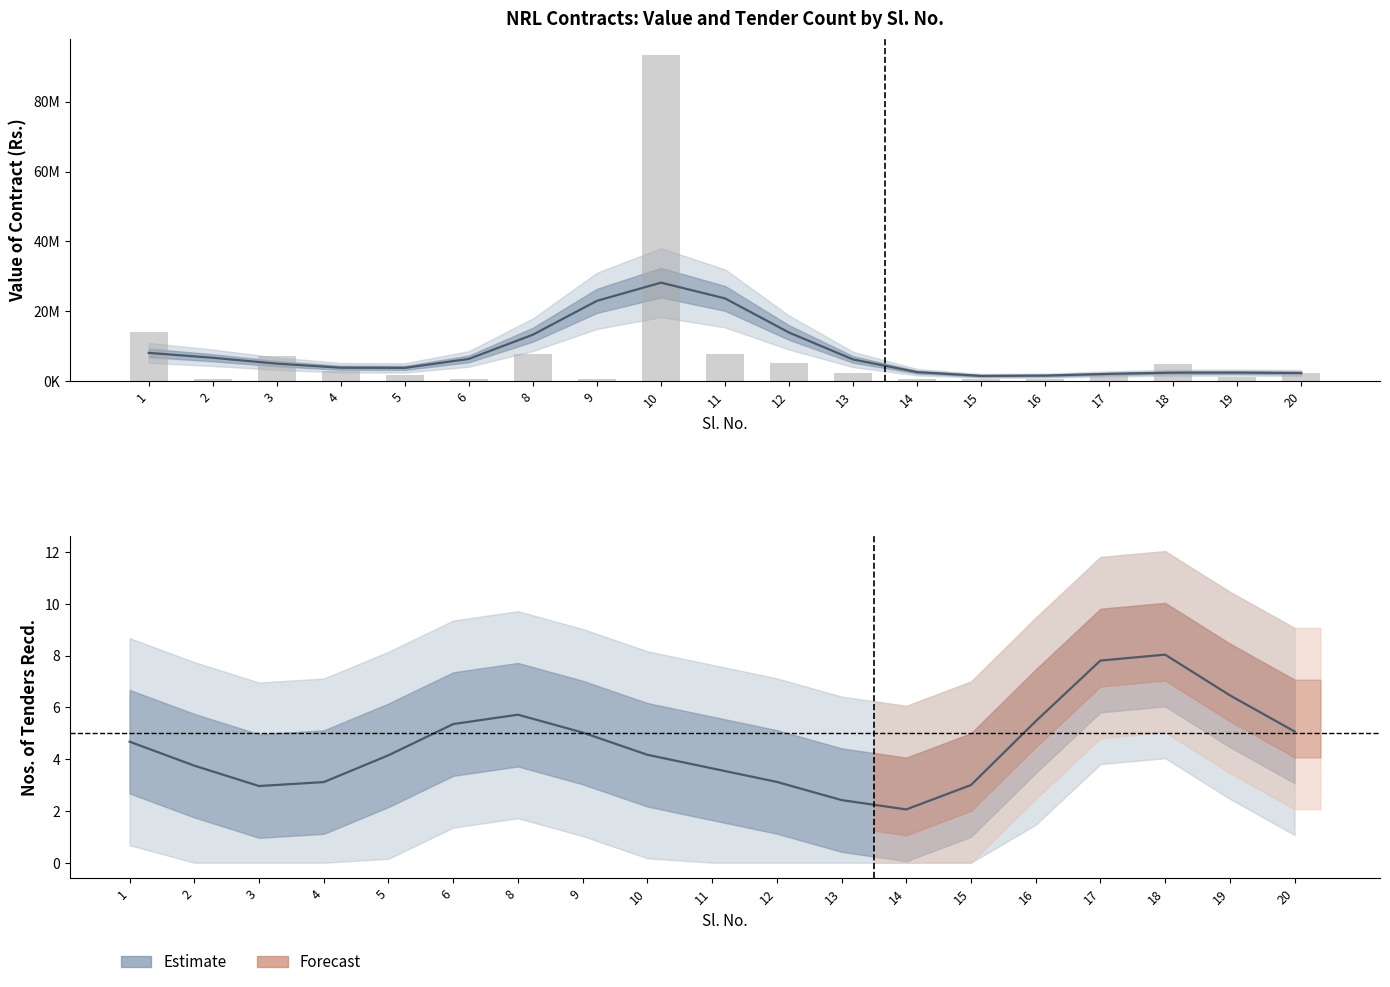

What is the difference between the values at 13 and 12?

2689665.8